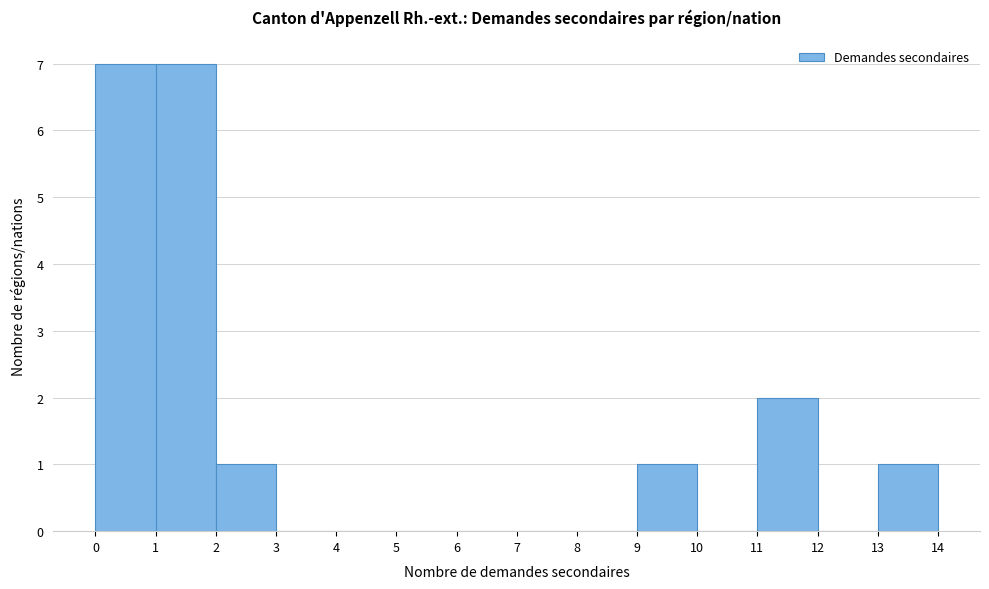

Reading left to right, list every bar in this chart as the range it spans on the x-axis followed by its height. The values are not printed on the chart, so give them approximately, as read against the axis.

0 to 1: 7
1 to 2: 7
2 to 3: 1
3 to 4: 0
4 to 5: 0
5 to 6: 0
6 to 7: 0
7 to 8: 0
8 to 9: 0
9 to 10: 1
10 to 11: 0
11 to 12: 2
12 to 13: 0
13 to 14: 1